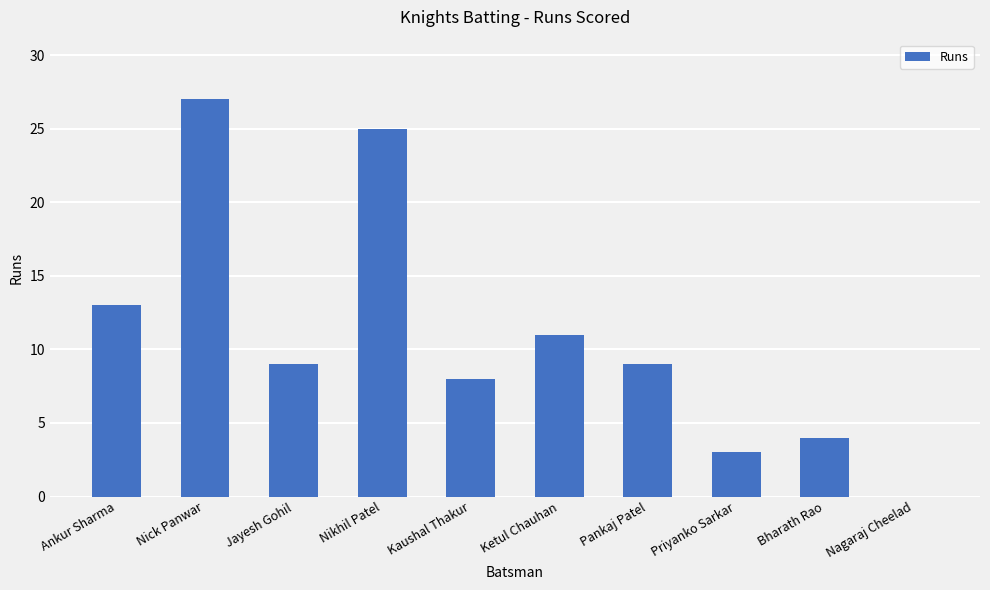

What is the maximum value shown in the chart?

27